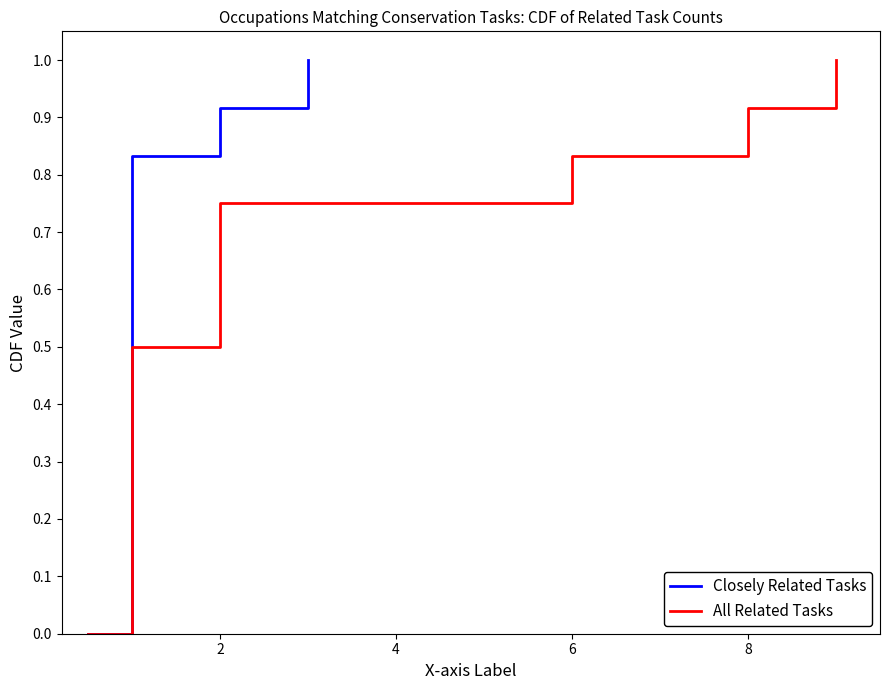

What is the label of the 12th point from the left?

11